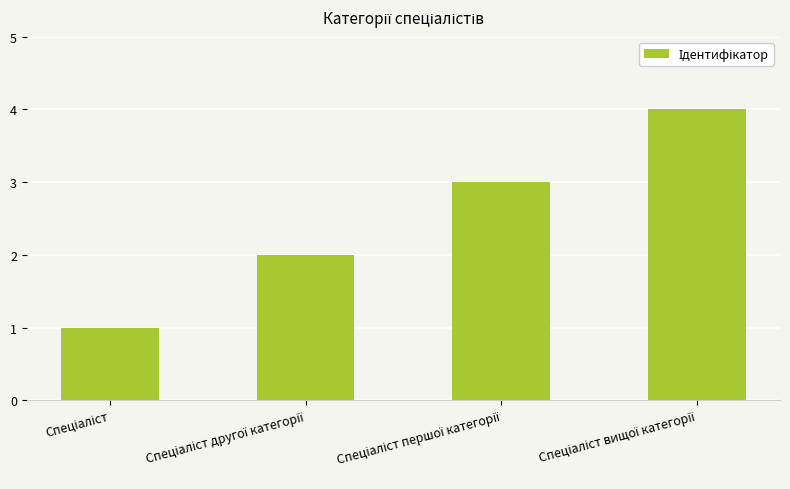

What is the sum of all values?

10